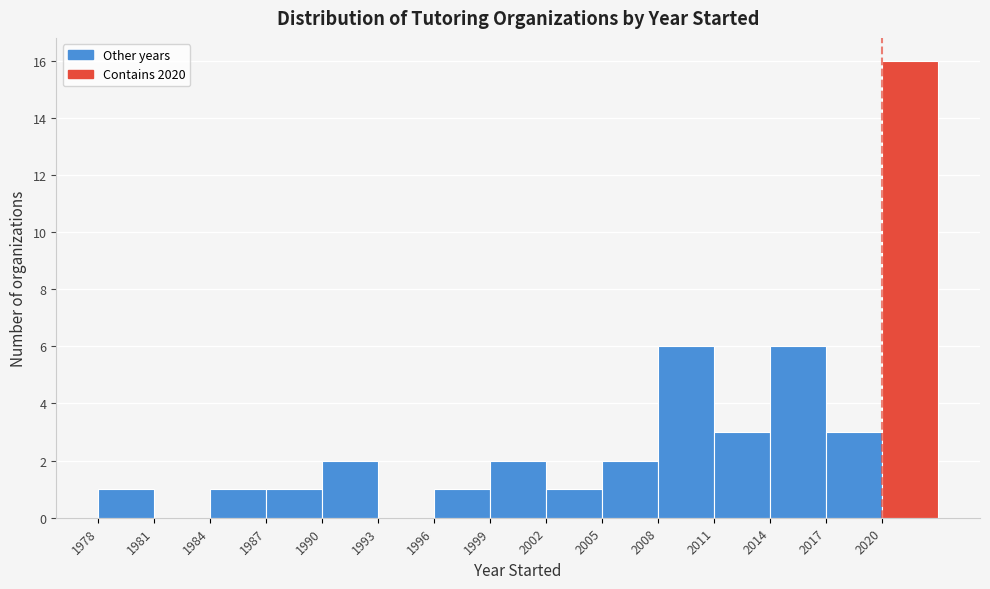

Reading left to right, transcribe this chart: for each bar, give the range it covers on the x-axis and its height. The values are not printed on the chart, so give them approximately, as read against the axis.

1978 to 1981: 1
1981 to 1984: 0
1984 to 1987: 1
1987 to 1990: 1
1990 to 1993: 2
1993 to 1996: 0
1996 to 1999: 1
1999 to 2002: 2
2002 to 2005: 1
2005 to 2008: 2
2008 to 2011: 6
2011 to 2014: 3
2014 to 2017: 6
2017 to 2020: 3
2020 to 2023: 16